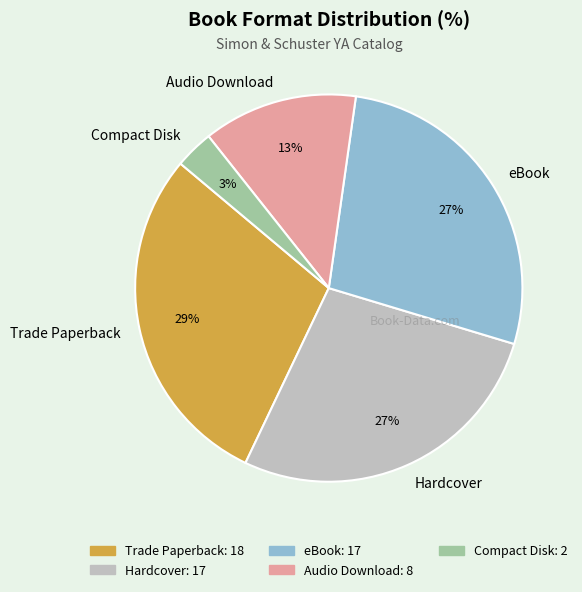

Is it true that Trade Paperback is 17% of the pie?

False